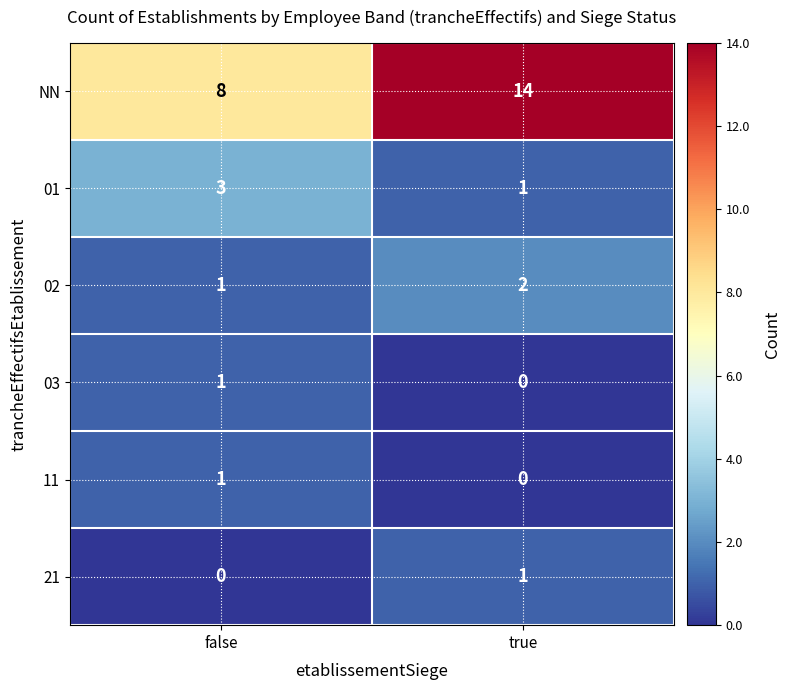

The value of 11 at true is 0. True or false?

True